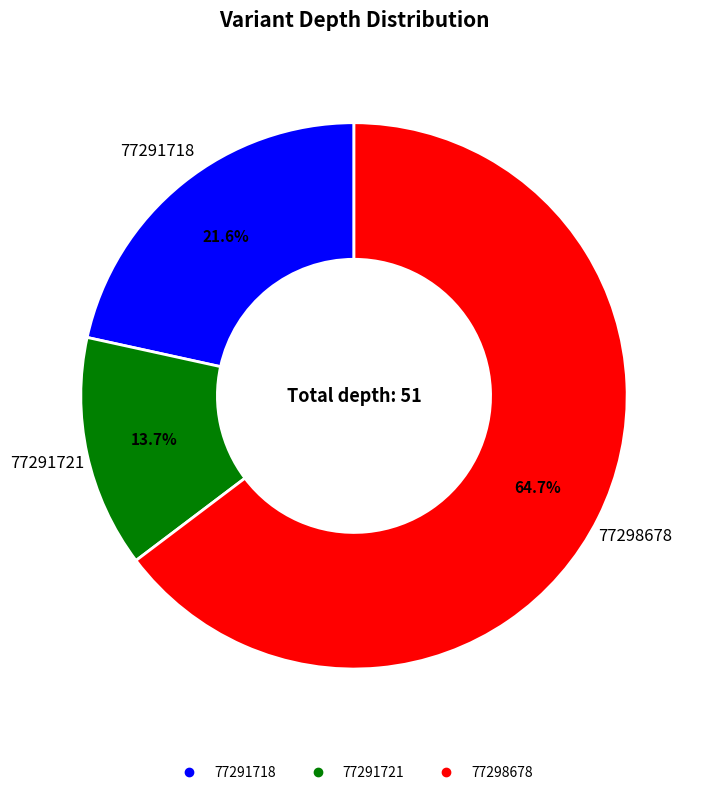

Which has a higher value, 77291721 or 77298678?

77298678